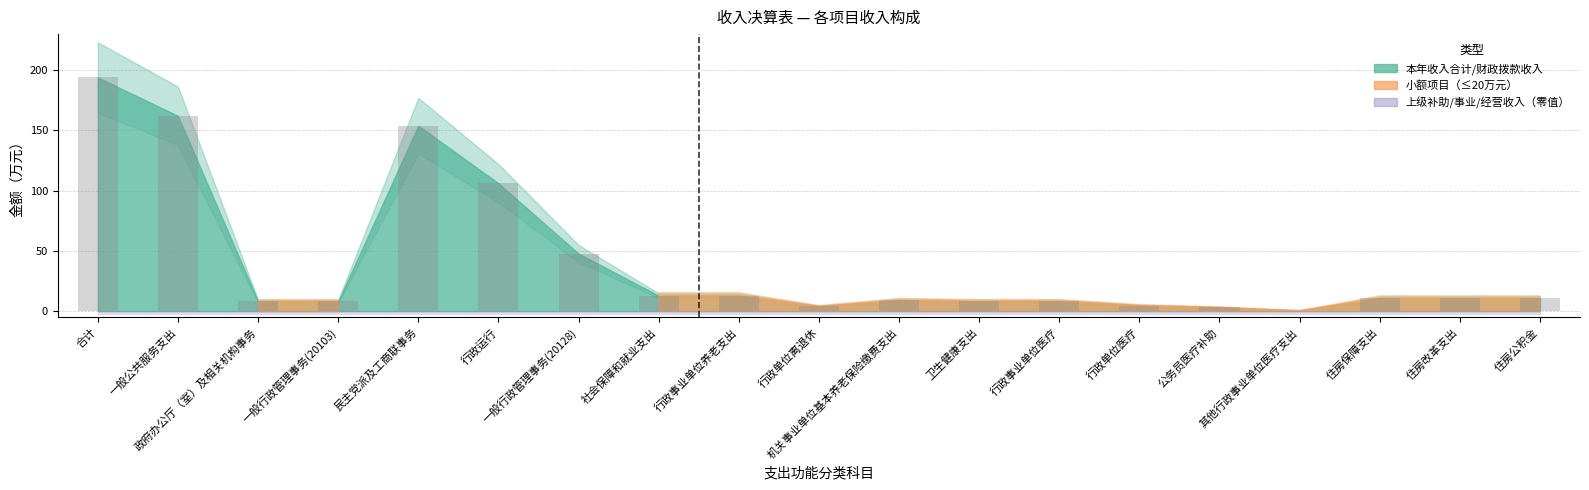

What is the maximum value shown in the chart?

194.0